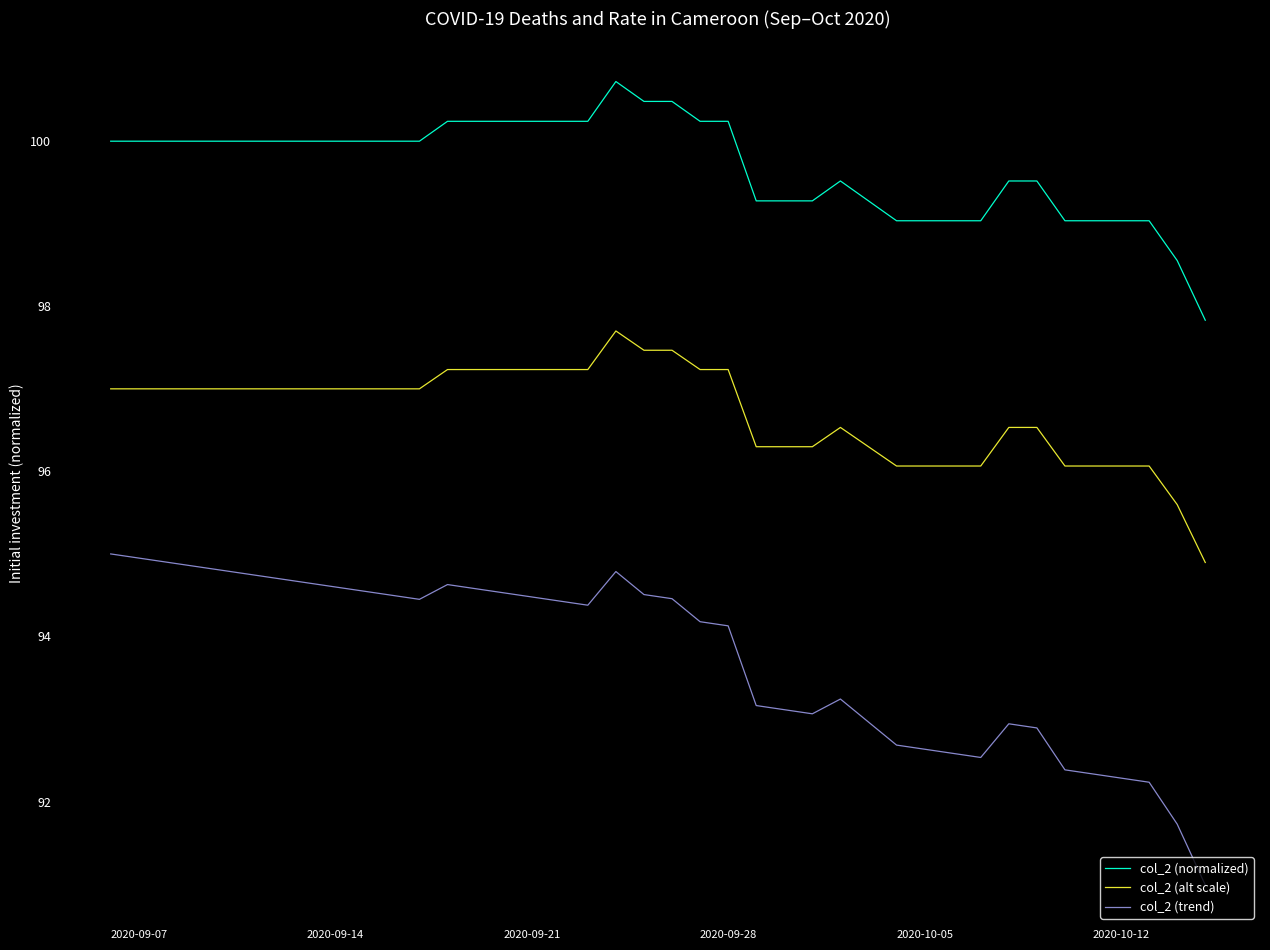

List the series in order of their peak value, highest first.

col_2 (normalized), col_2 (alt scale), col_2 (trend)